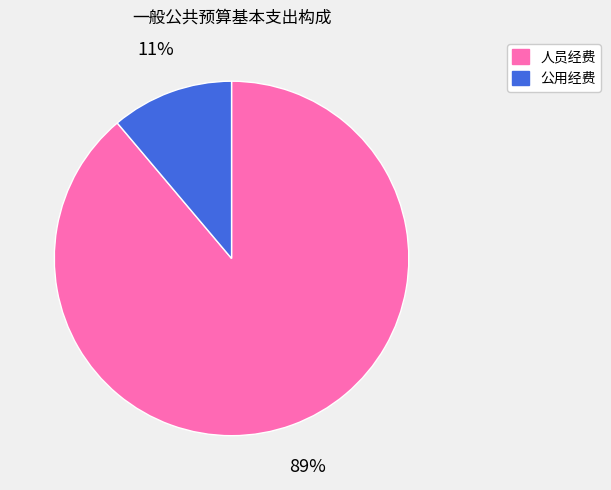

Count the number of slices in the pie.

2